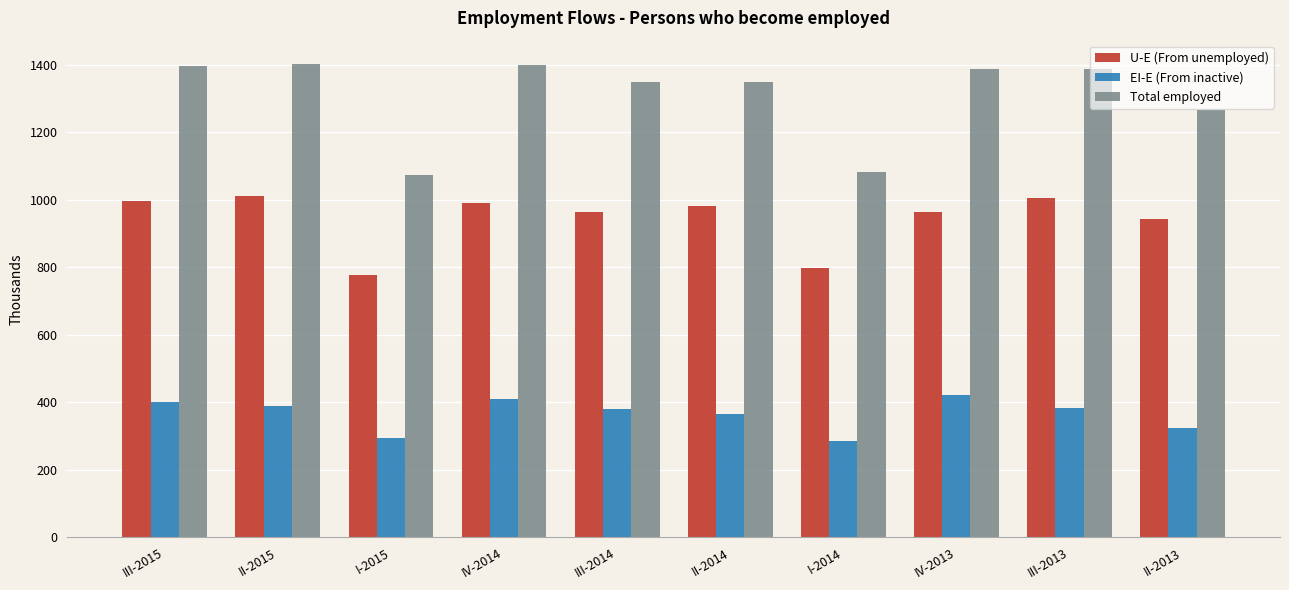

True or false: U-E (From unemployed) has a value of 566.9 at II-2013.

False